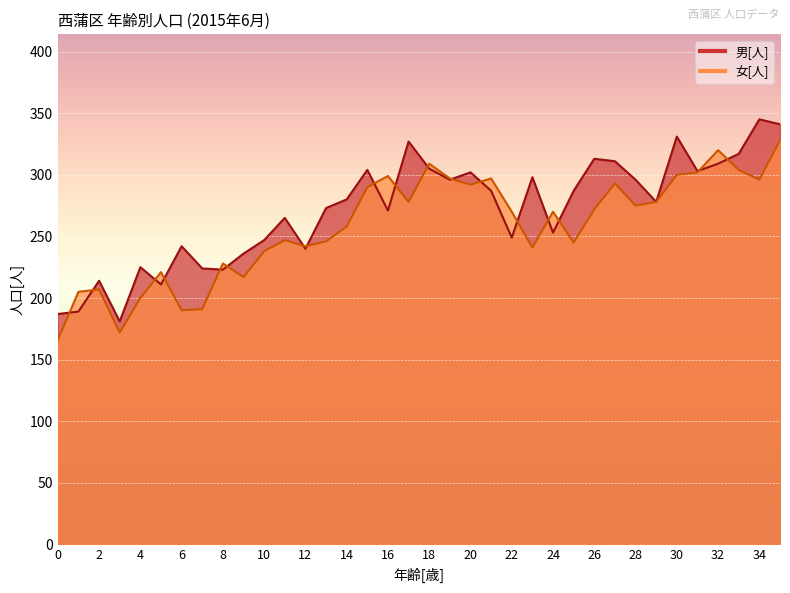

Where does the 男[人] series first go above 280?

15